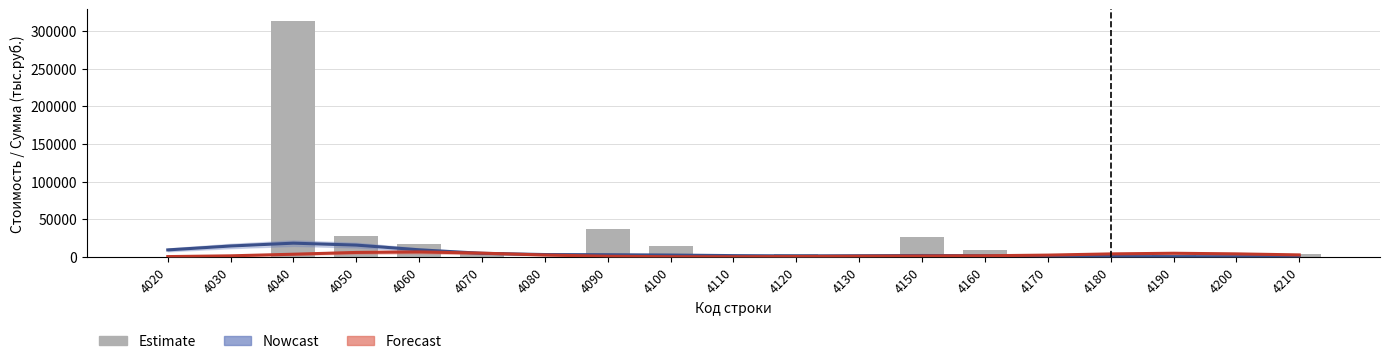

At which category does the chart reach its peak across all series?

4040